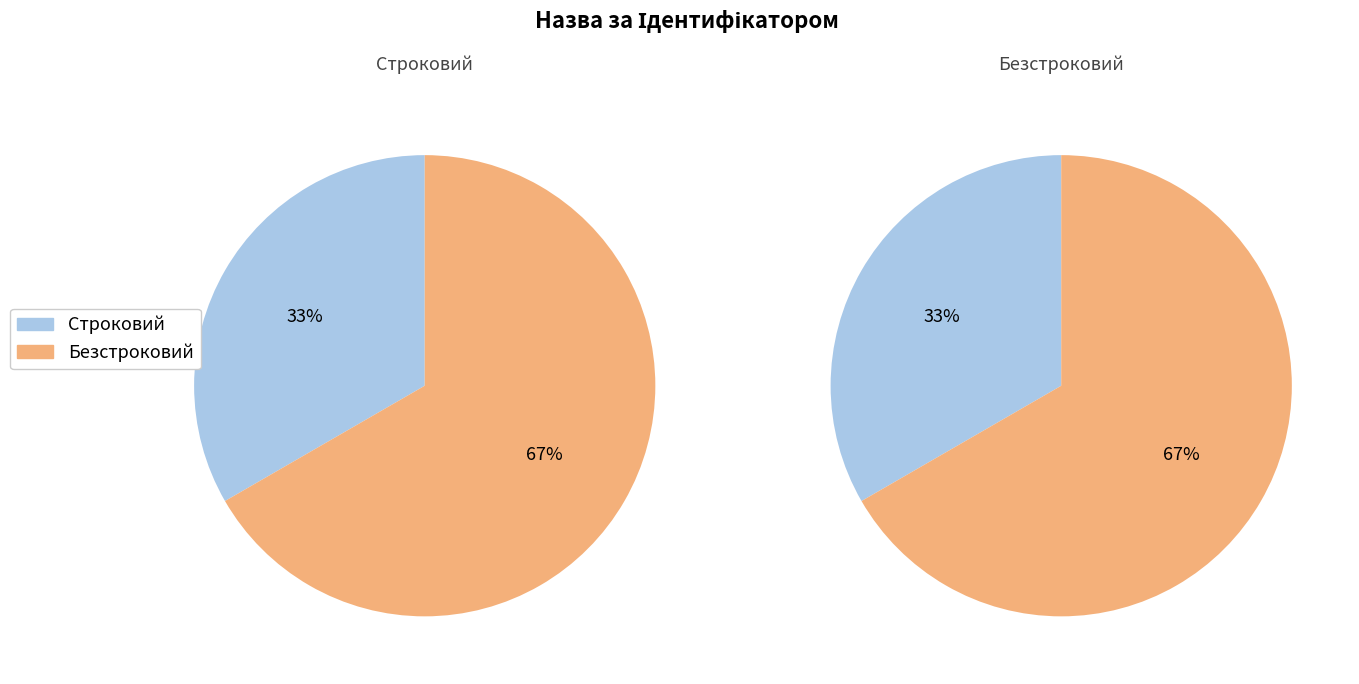

Rank the categories by value from lowest to highest.

Строковий, Безстроковий